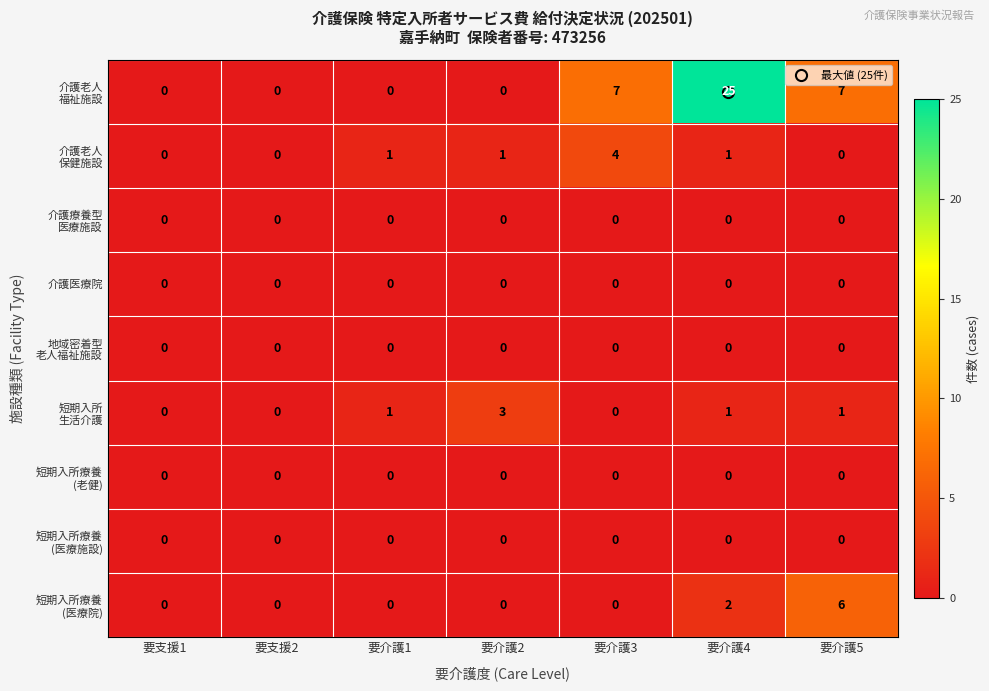

What is the difference between the highest and lowest values at 要介護2?

3